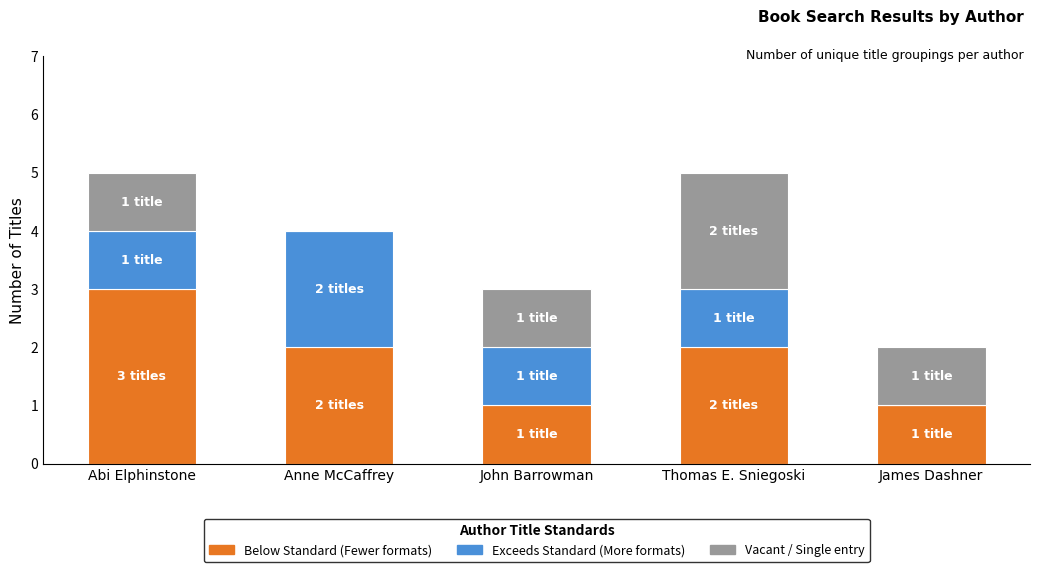

What is the total value across all series at Thomas E. Sniegoski?

5